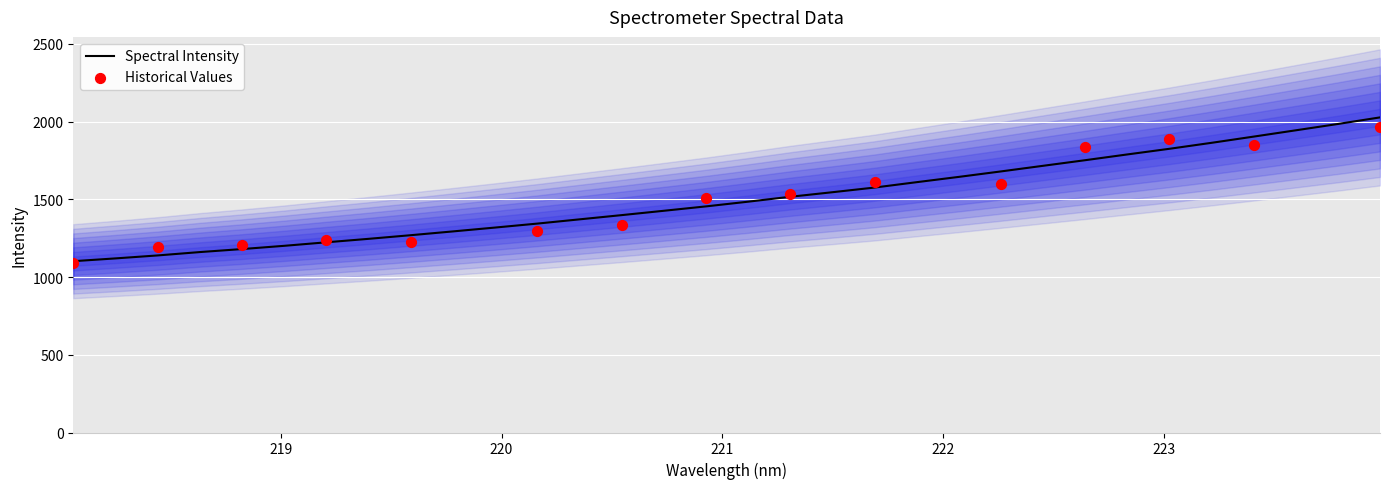

What is the minimum value for Spectral Intensity?

1102.2